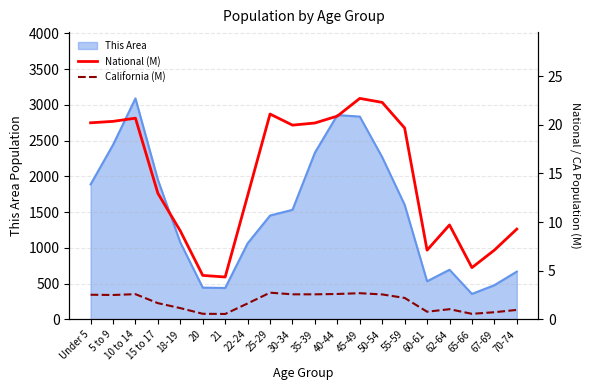

True or false: National (M) and California (M) cross at least once.

False